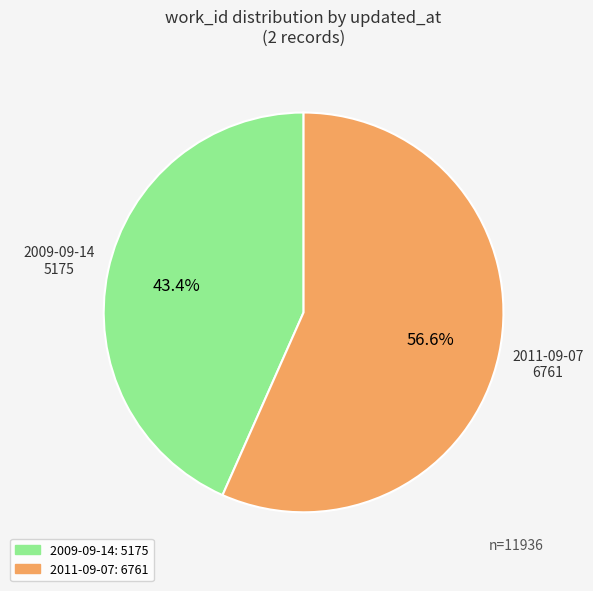

What is the total percentage of 2011-09-07 and 2009-09-14?

100.0%